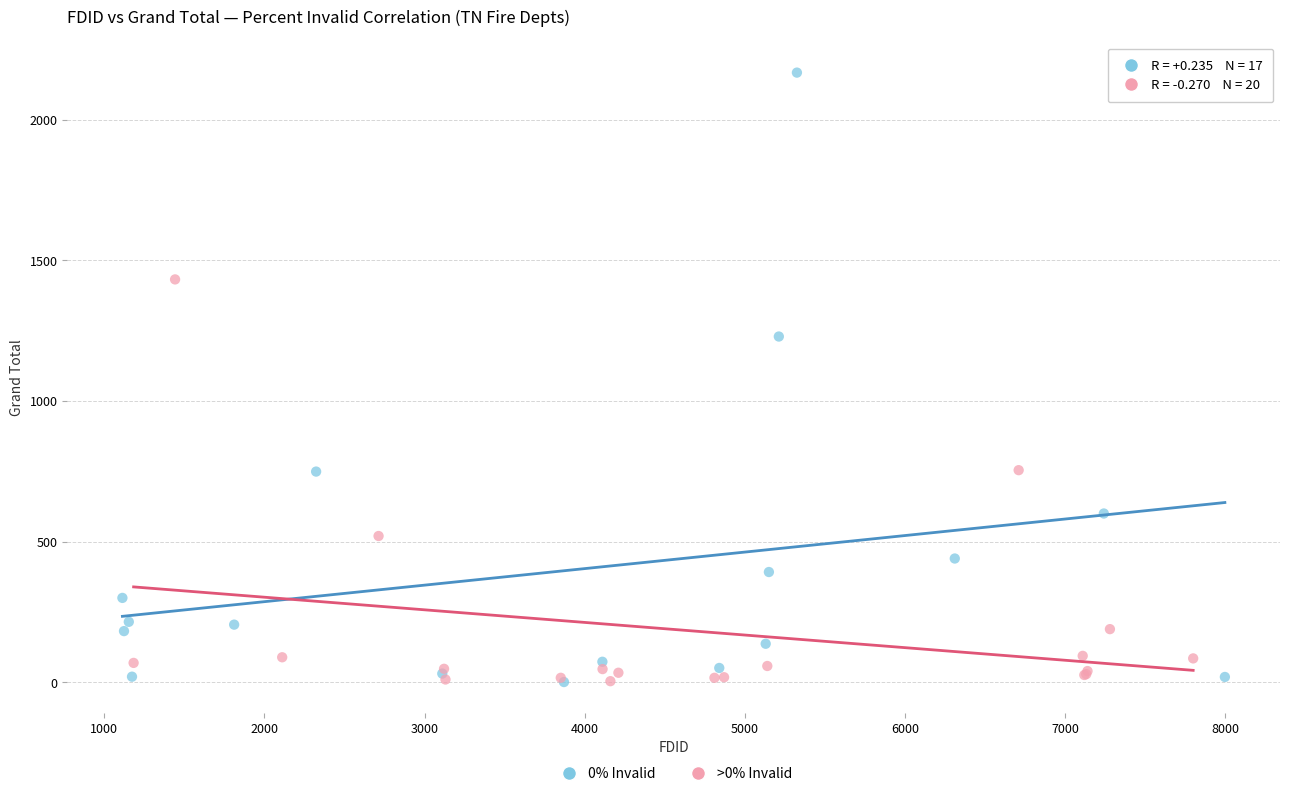

Which series reaches the maximum Y coordinate?

0% Invalid